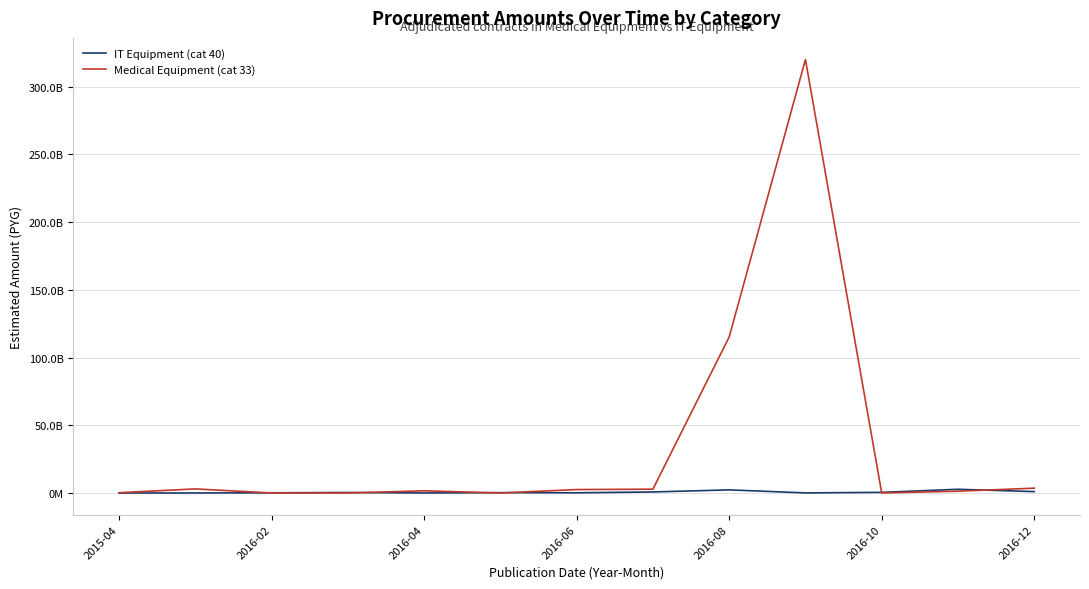

At which label is IT Equipment (cat 40) closest to 1365600370?

2016-12